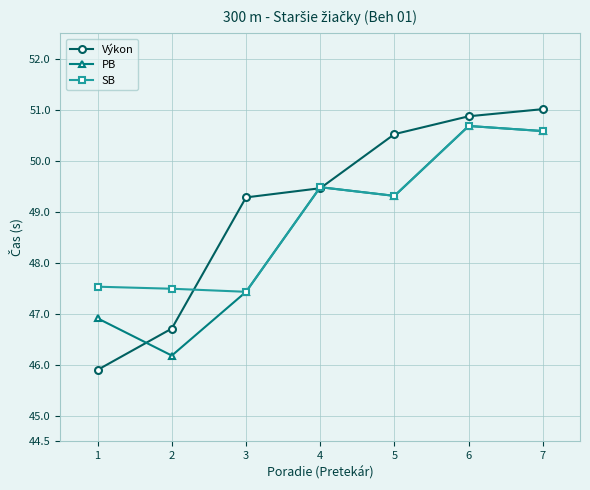

Is the value of SB at 6 greater than the value of Výkon at 1?

Yes